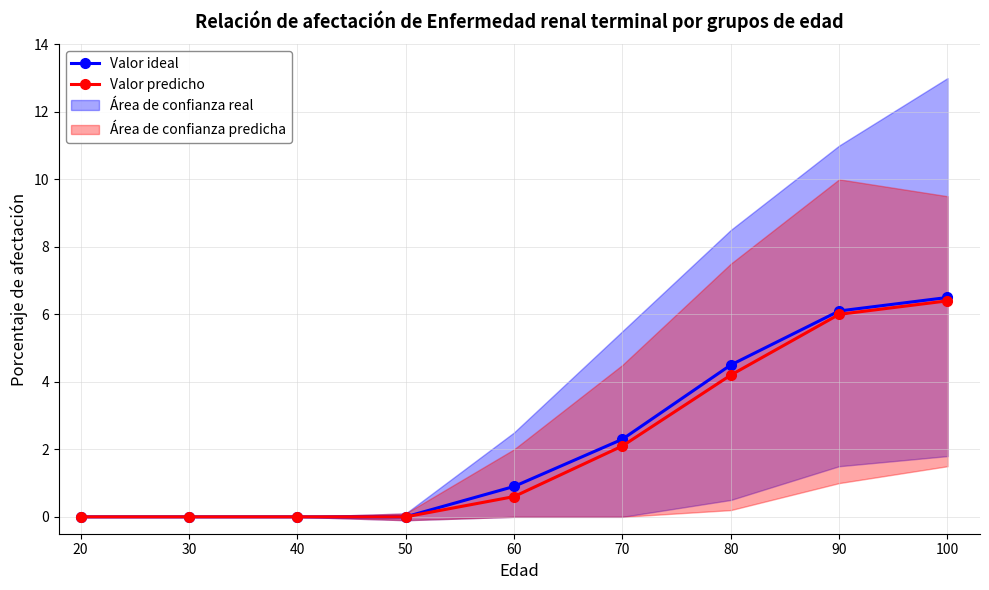

What is the difference between the Valor predicho values at 100 and 60?

5.8